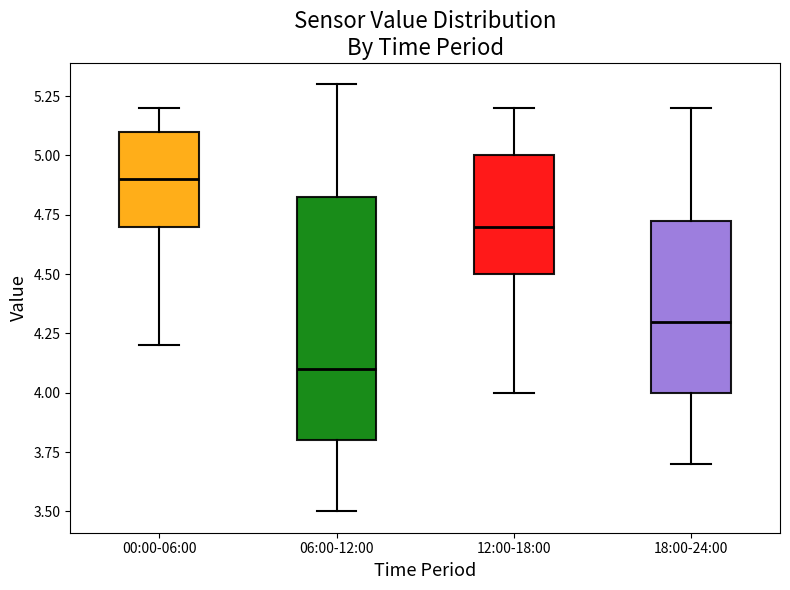

Reading left to right, transcribe this box plot: for each box, give where its median line is, the range the box spans, and where its two whiskers end, as read against the y-axis. The values are not printed on the chart, so give them approximately, as read against the axis.

00:00-06:00: median 4.90, box 4.70 to 5.10, whiskers 4.20 to 5.20
06:00-12:00: median 4.10, box 3.80 to 4.85, whiskers 3.50 to 5.30
12:00-18:00: median 4.70, box 4.50 to 5.00, whiskers 4.00 to 5.20
18:00-24:00: median 4.30, box 4.00 to 4.75, whiskers 3.70 to 5.20